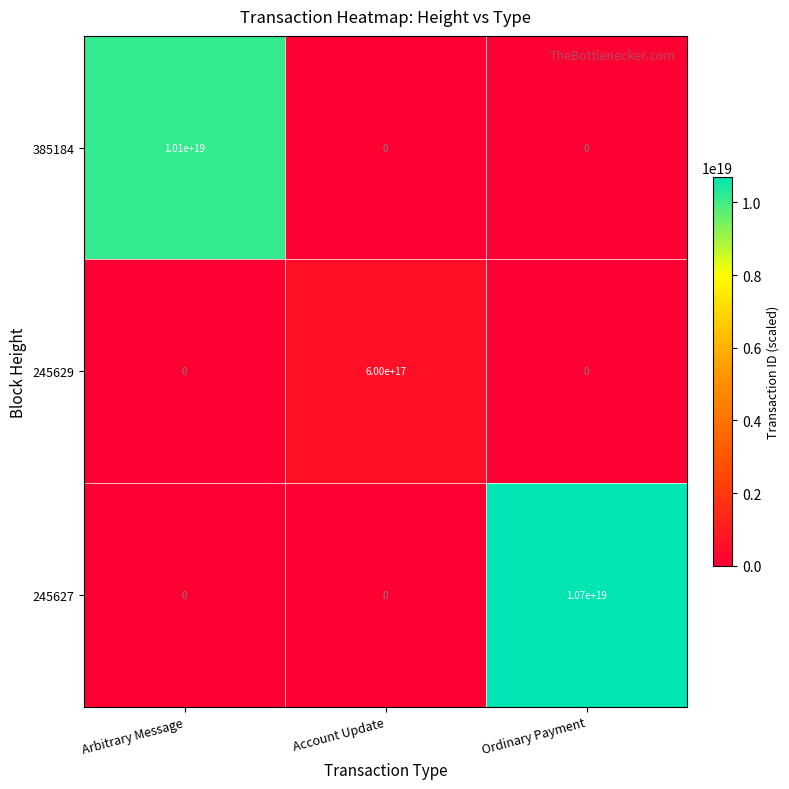

Which series has the widest spread of values?

245627